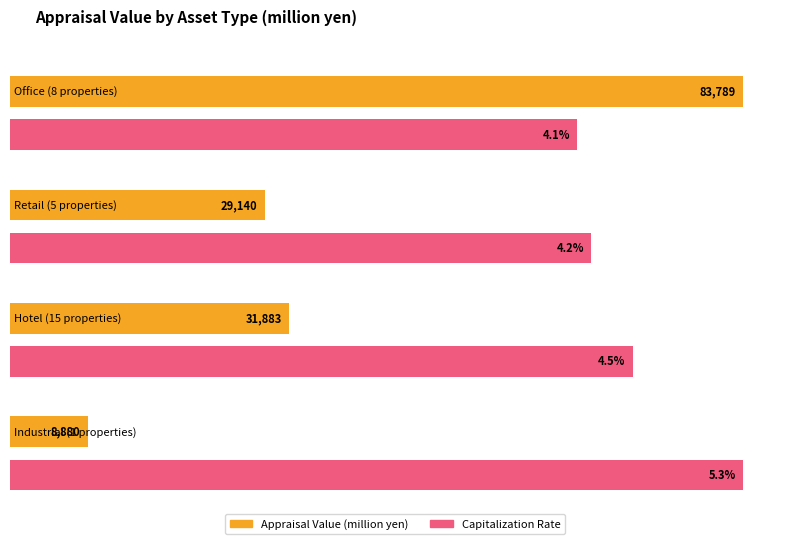

What is the change in value from Retail (5 properties) to Industrial (1 properties)?

-20260